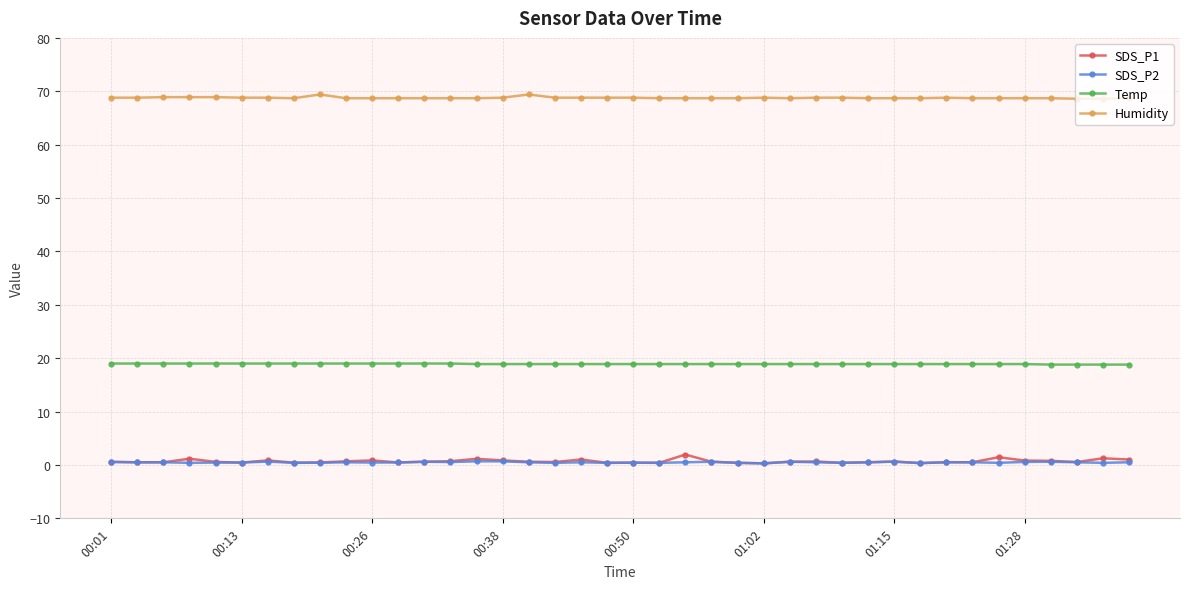

Which series has the widest spread of values?

SDS_P1